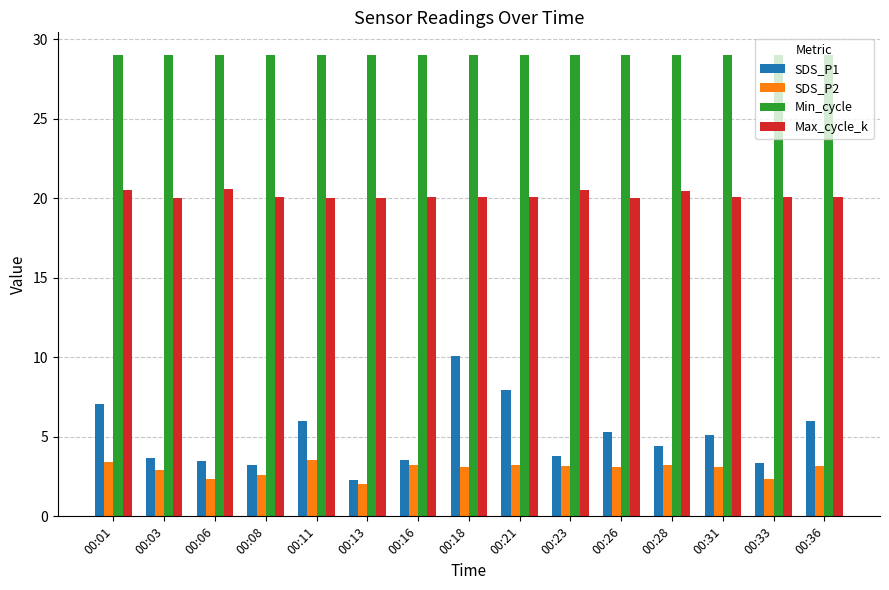

What is the minimum value for SDS_P1?

2.3